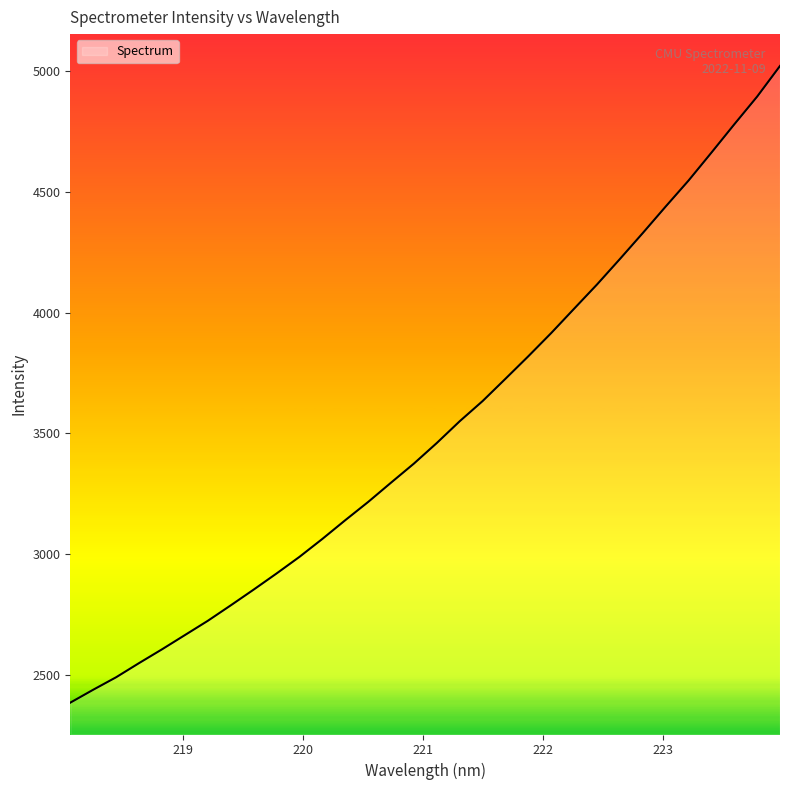

What is the minimum value shown in the chart?

2383.3